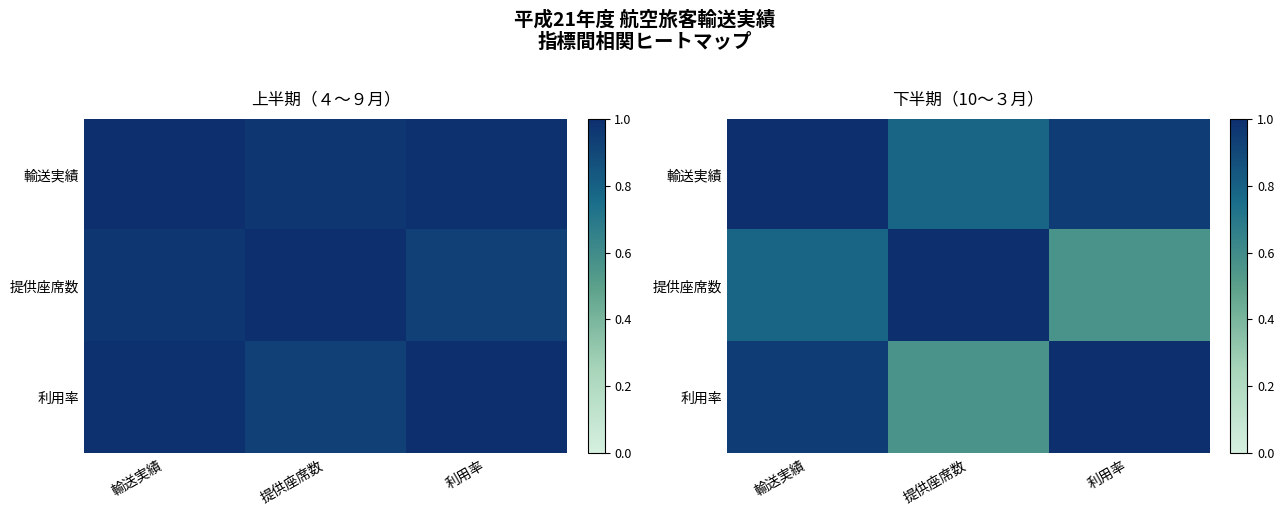

Count the number of data series in this chart.

3